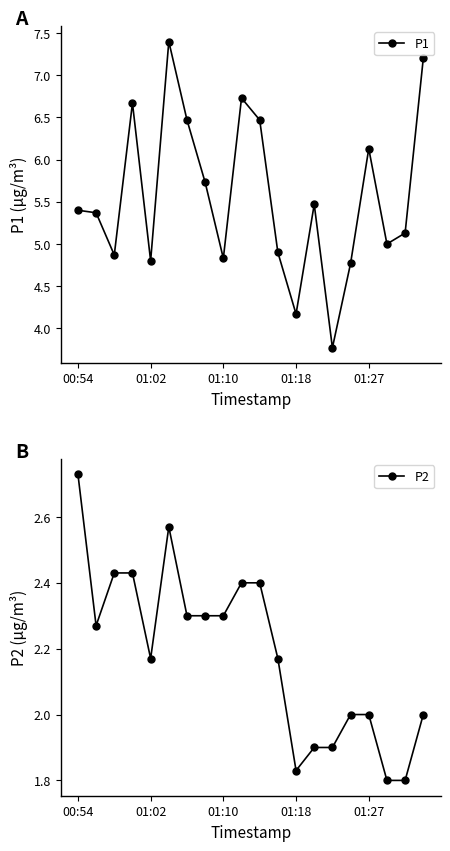

In P1, how many points are lower than both neighbors (excluding endpoints)?

6